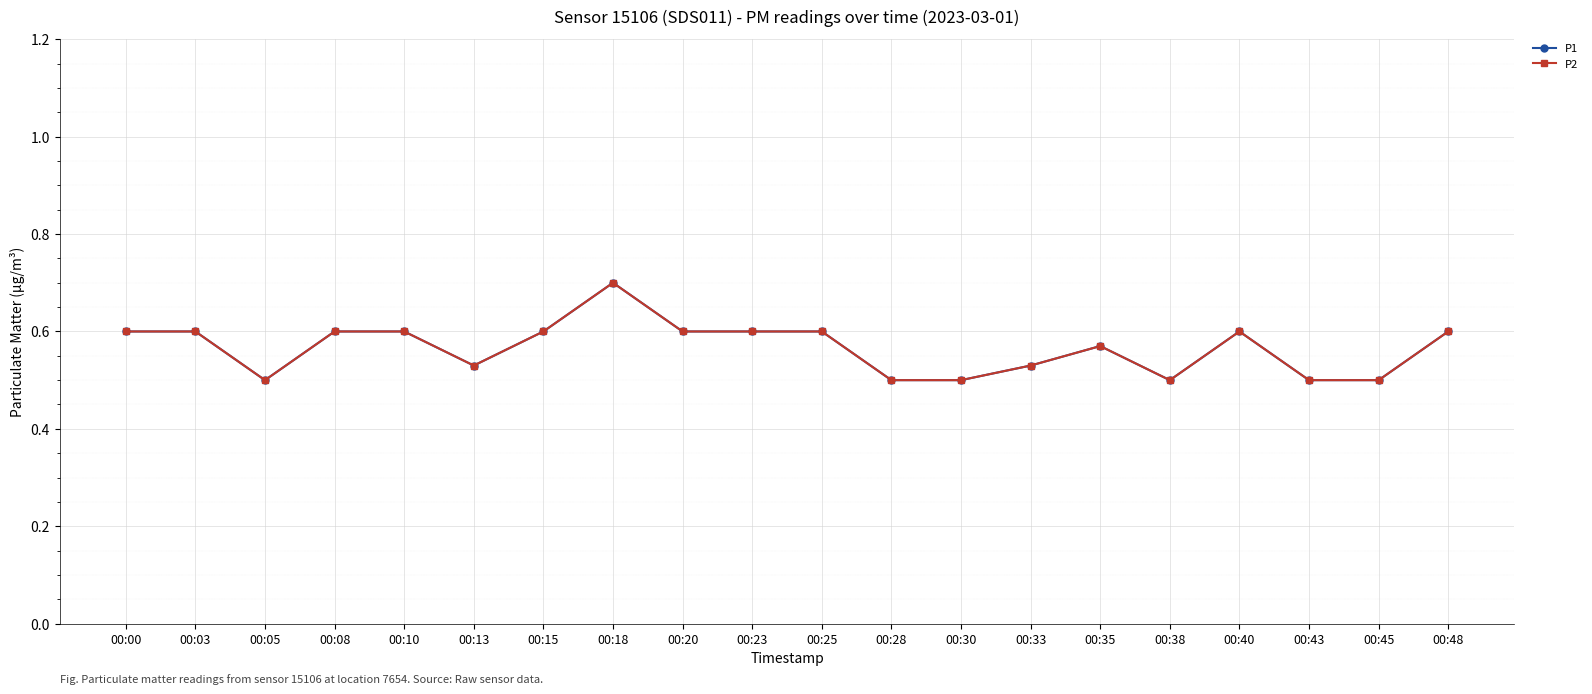

Is this an area chart (filled region under the line)?

No